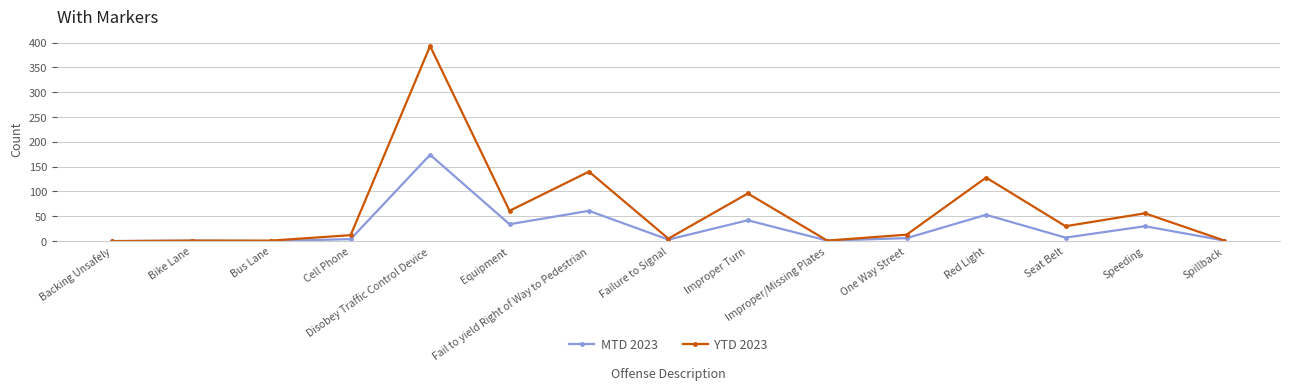

Which series has the largest total across all categories?

YTD 2023